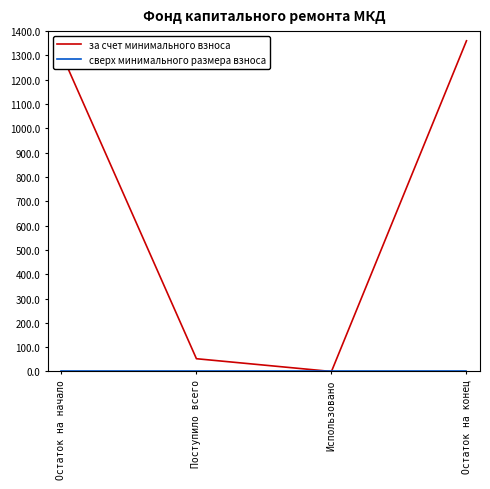

Is it true that за счет минимального взноса equals 1307.7 at Остаток на начало?

True